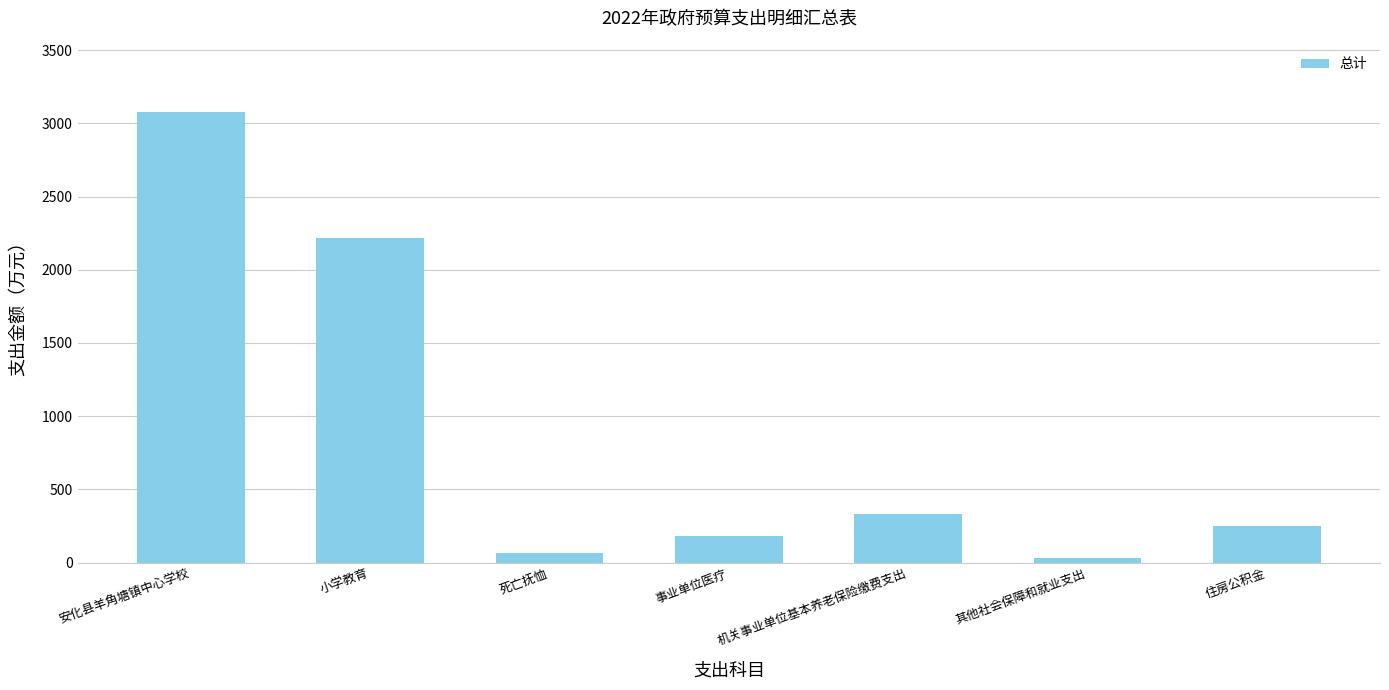

Rank the categories by value from highest to lowest.

安化县羊角塘镇中心学校, 小学教育, 机关事业单位基本养老保险缴费支出, 住房公积金, 事业单位医疗, 死亡抚恤, 其他社会保障和就业支出